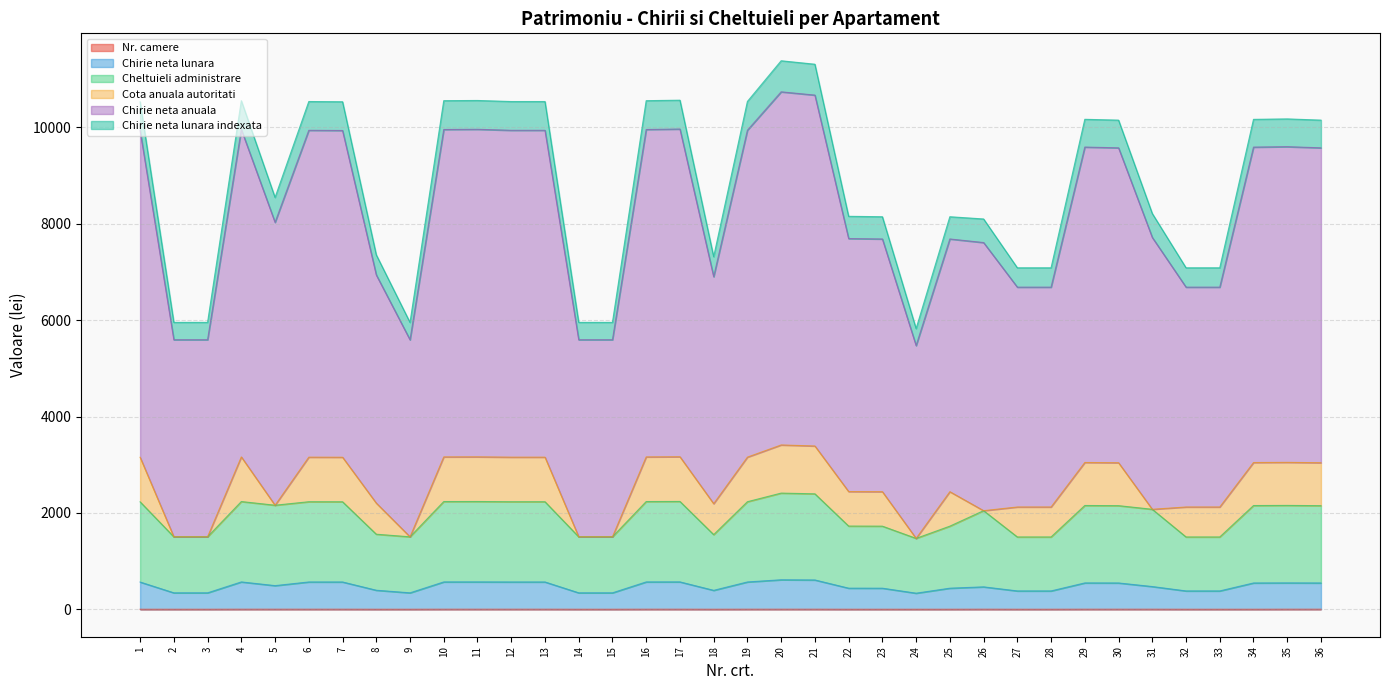

Which category has the lowest value across all series?

1